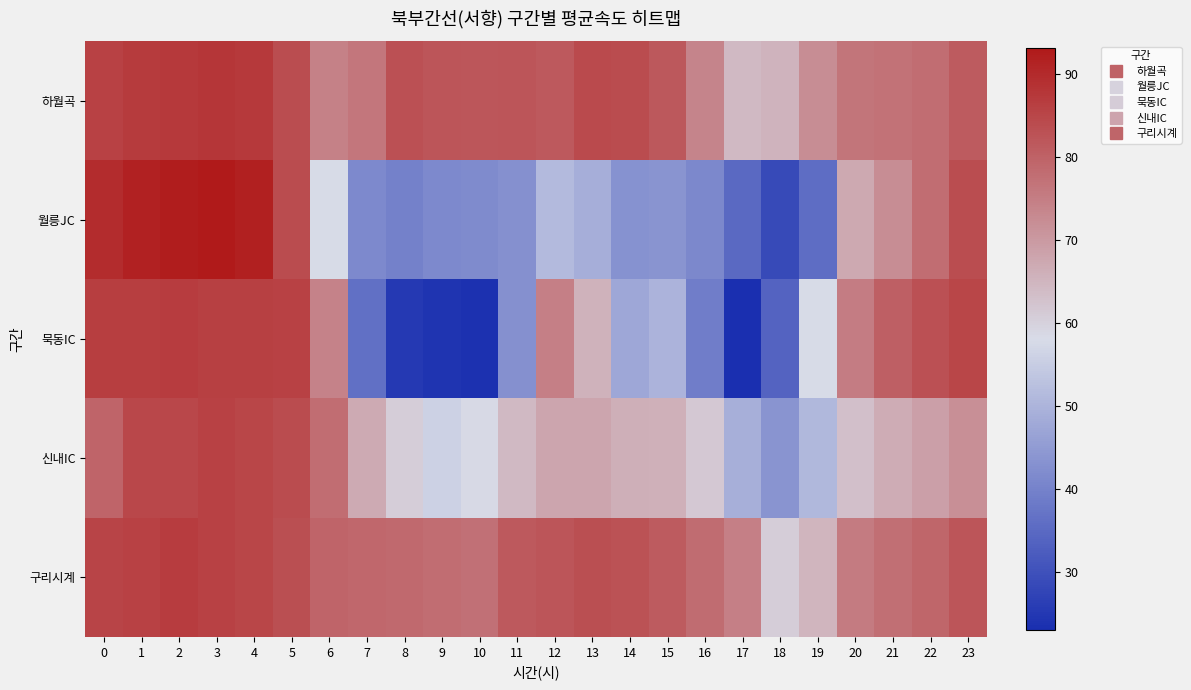

What is the total value across all series at 12?

357.3